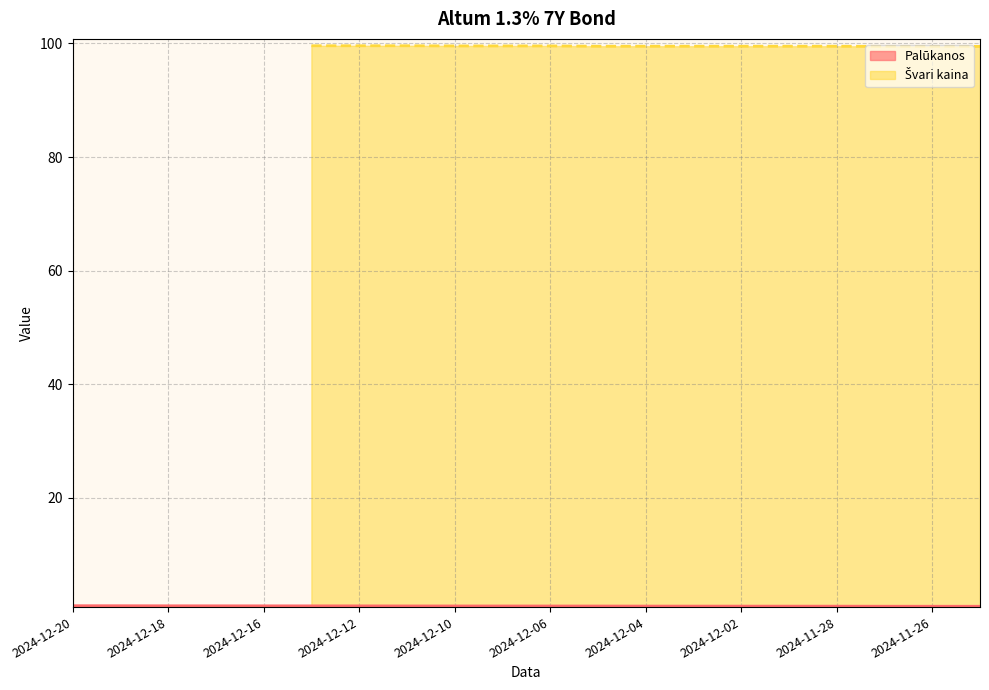

Which has a higher value, 2024-12-05 or 2024-12-19?

2024-12-19